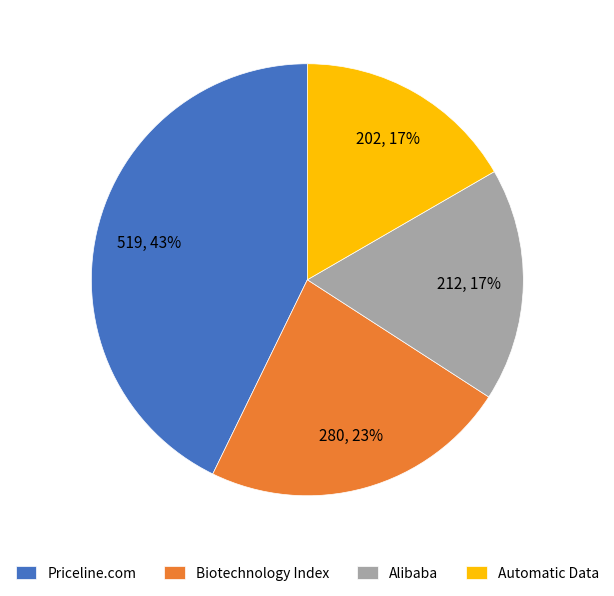

Is the sum of Automatic Data and Biotechnology Index greater than half?

No